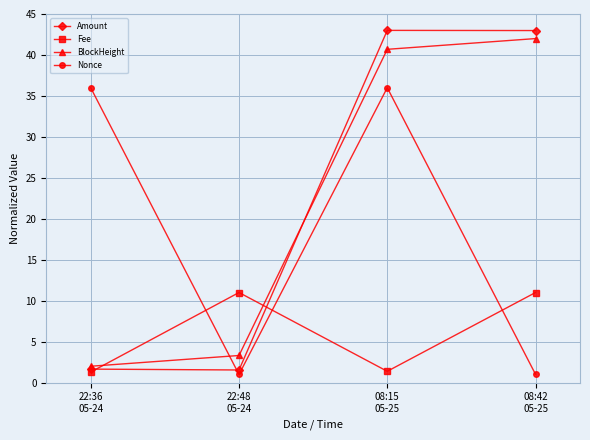

What is the value of the Amount point at the 2nd from the left?

1.5